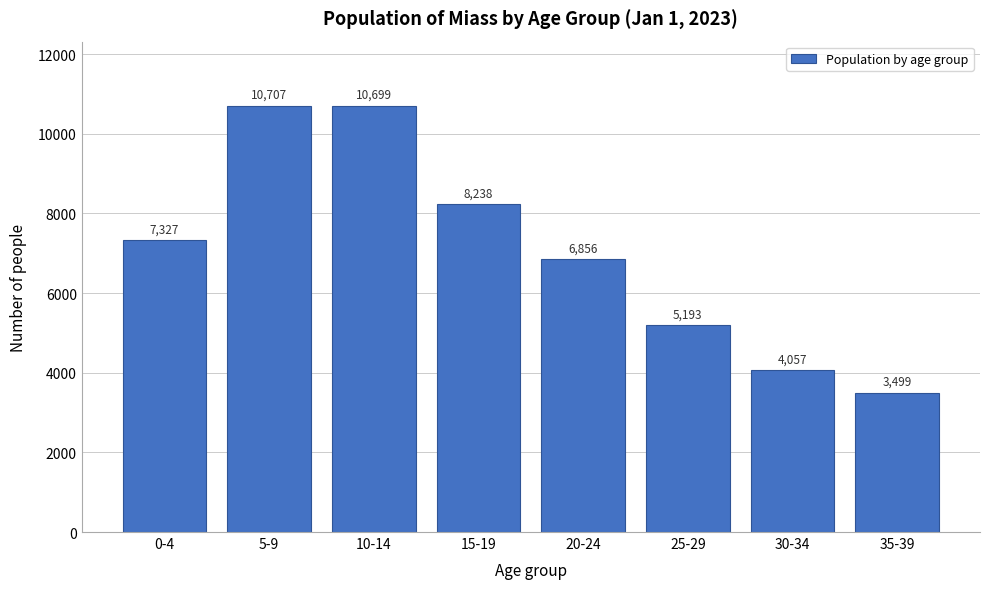

Reading left to right, list all the values displayed in this chart.

7327	10707	10699	8238	6856	5193	4057	3499